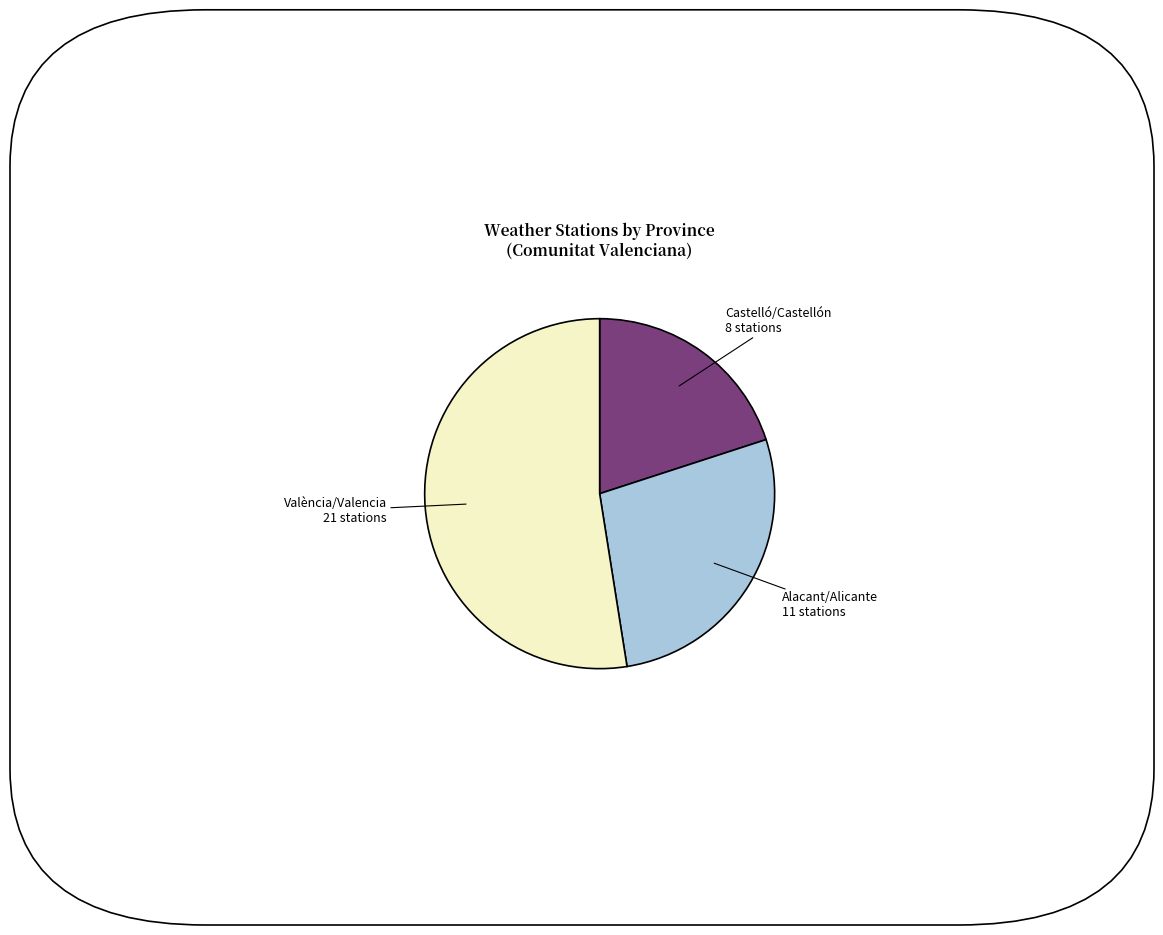

Is there a majority slice in this chart?

Yes